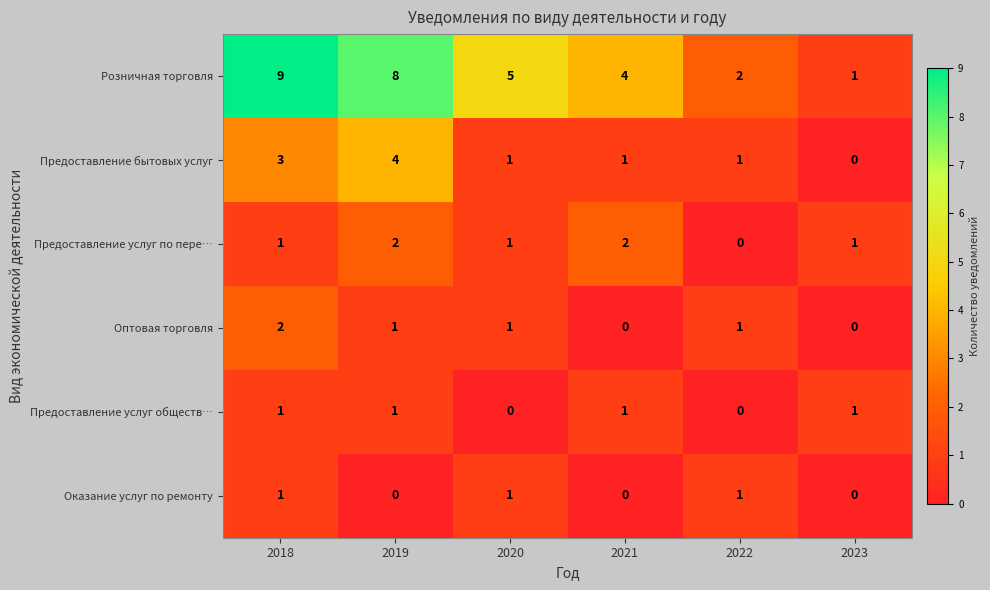

Is it true that Предоставление бытовых услуг equals 5 at 2019?

False